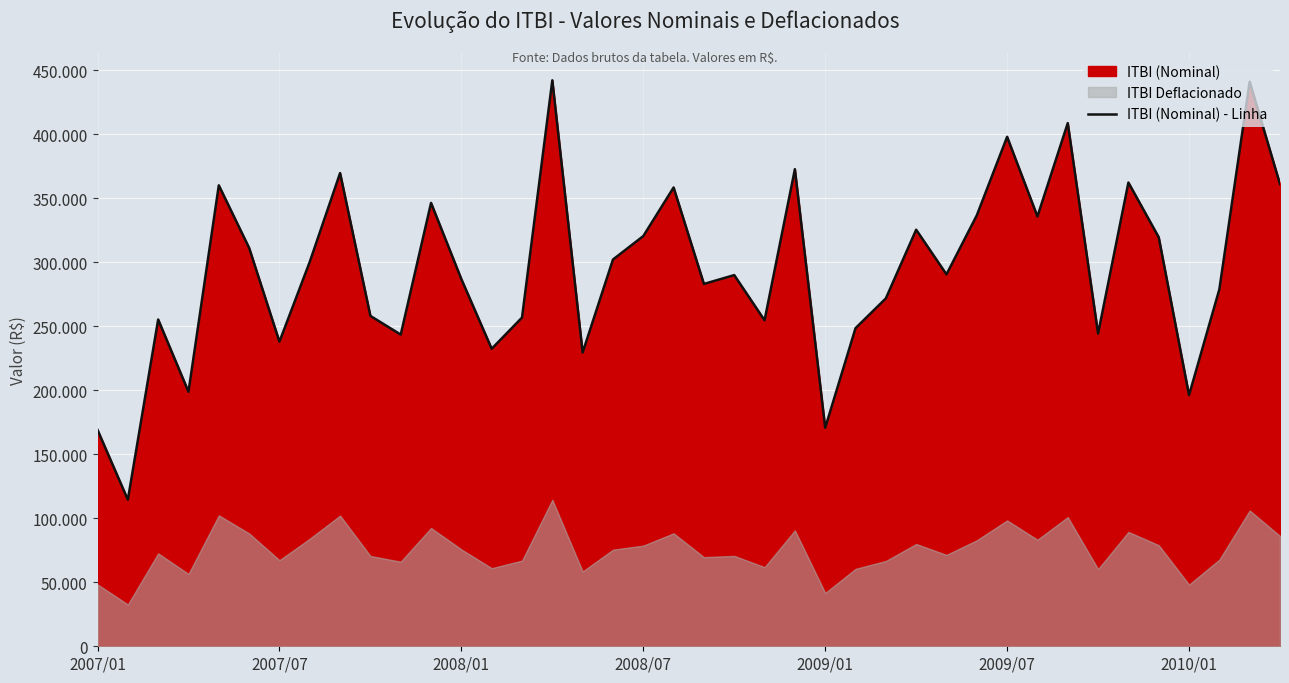

What is the difference between the second highest and minimum values?

326480.0